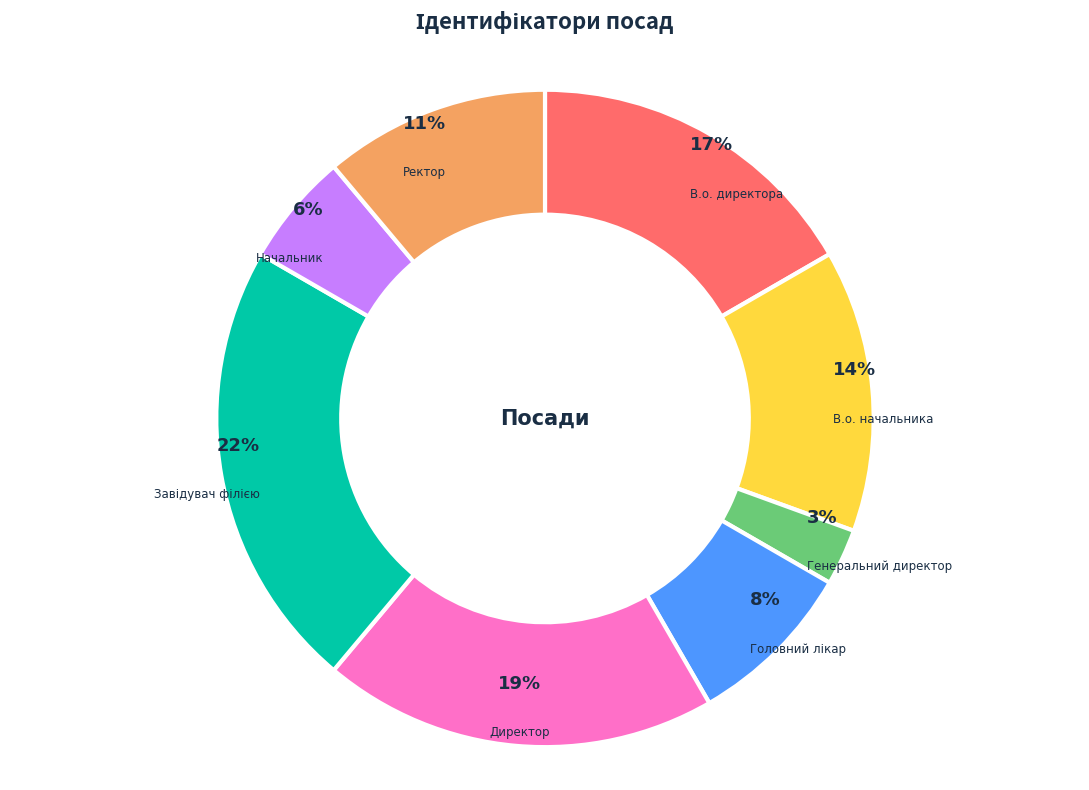

Between Директор and В.о. начальника, which is larger?

Директор